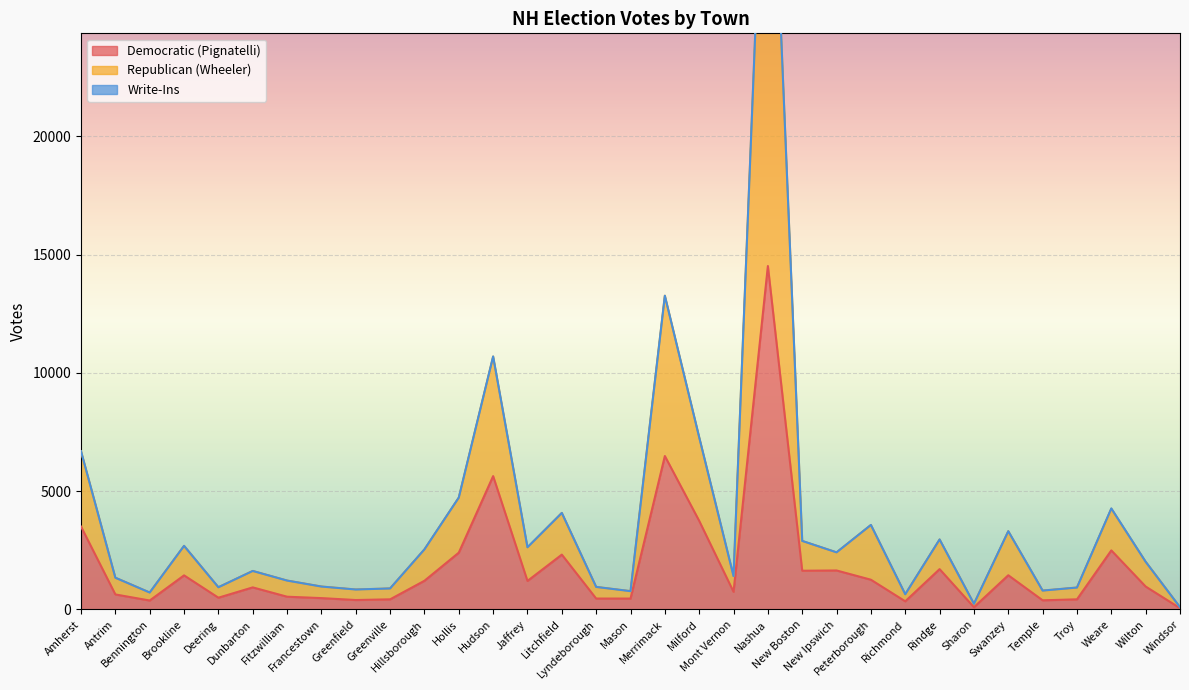

How many values in the Democratic (Pignatelli) series are below 969?

16